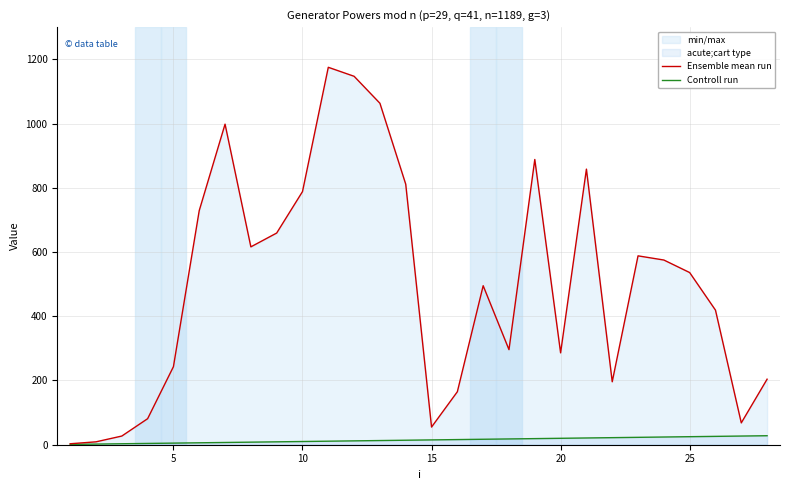

List the series in order of their overall mean, lowest first.

Controll run, Ensemble mean run